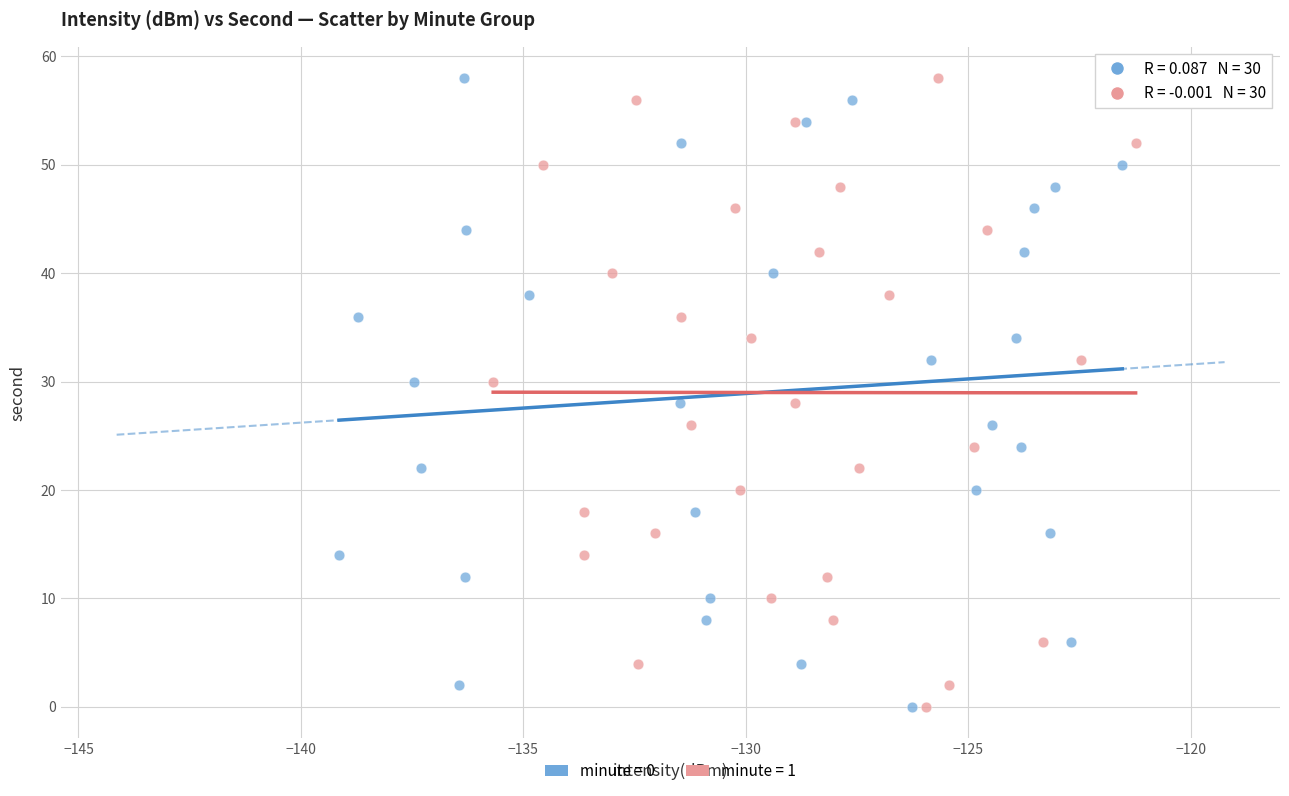

What are all the series names shown in the legend?

minute = 0, minute = 1